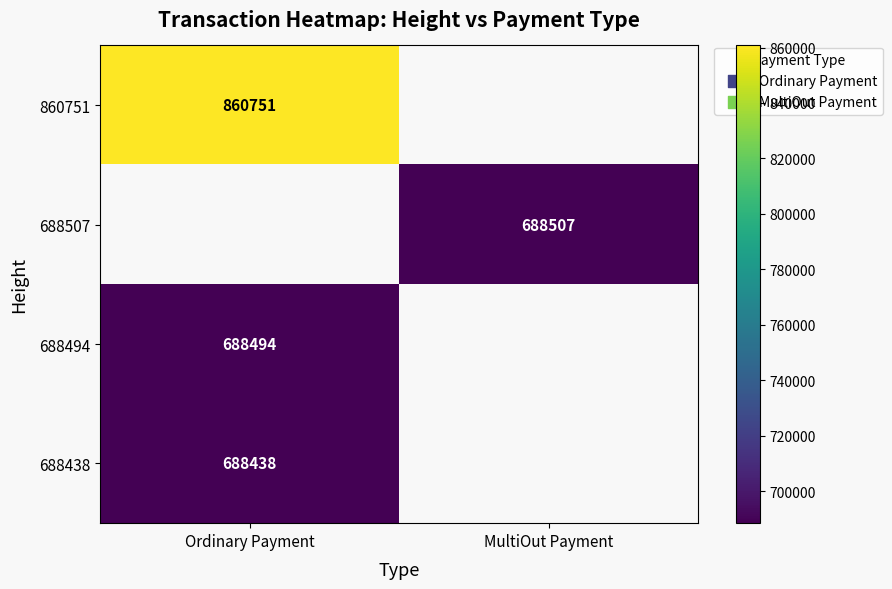

The value of 688494 at Ordinary Payment is 964002. True or false?

False